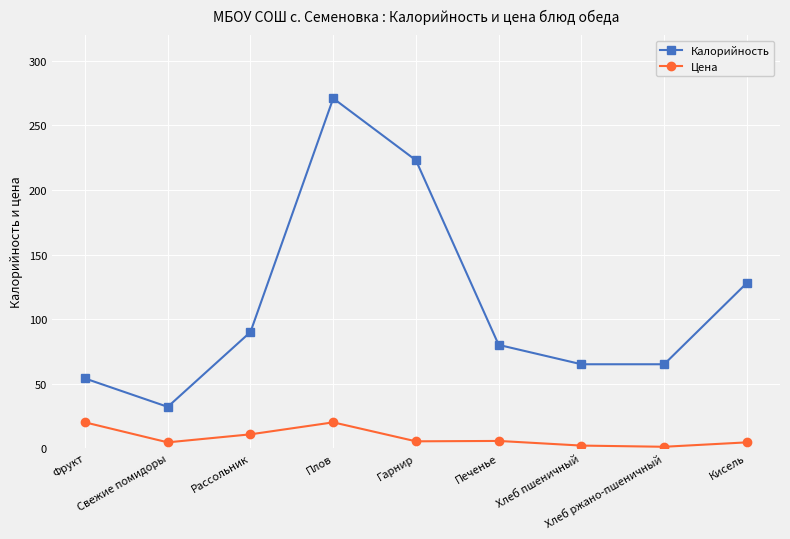

What position from the right is Фрукт?

9